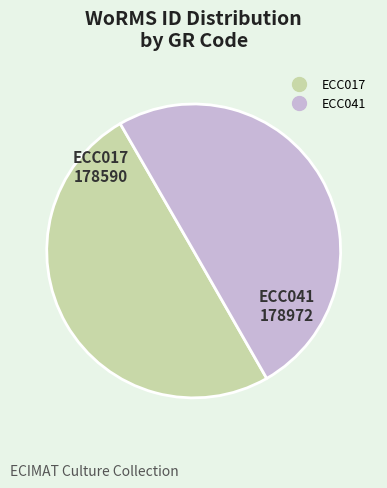

The ECC017 slice represents 57% of the pie. True or false?

False